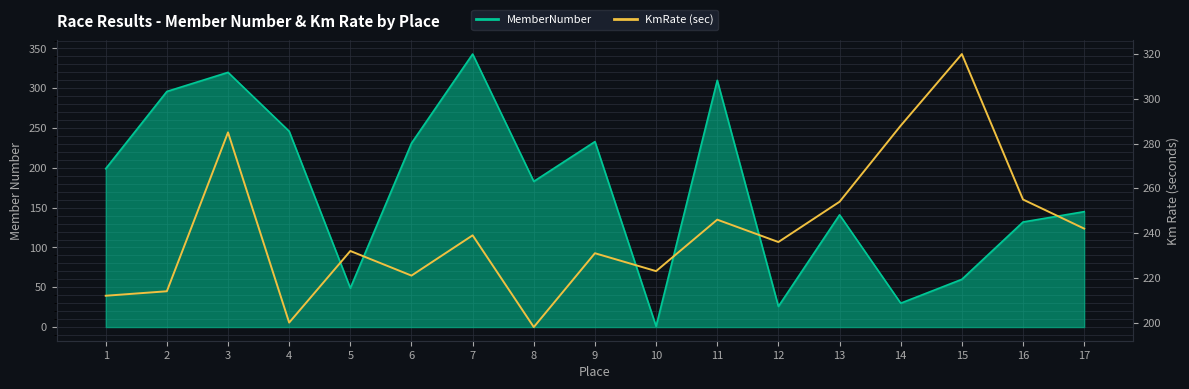

Reading left to right, list all the values displayed in this chart.

212	214	285	200	232	221	239	198	231	223	246	236	254	288	320	255	242